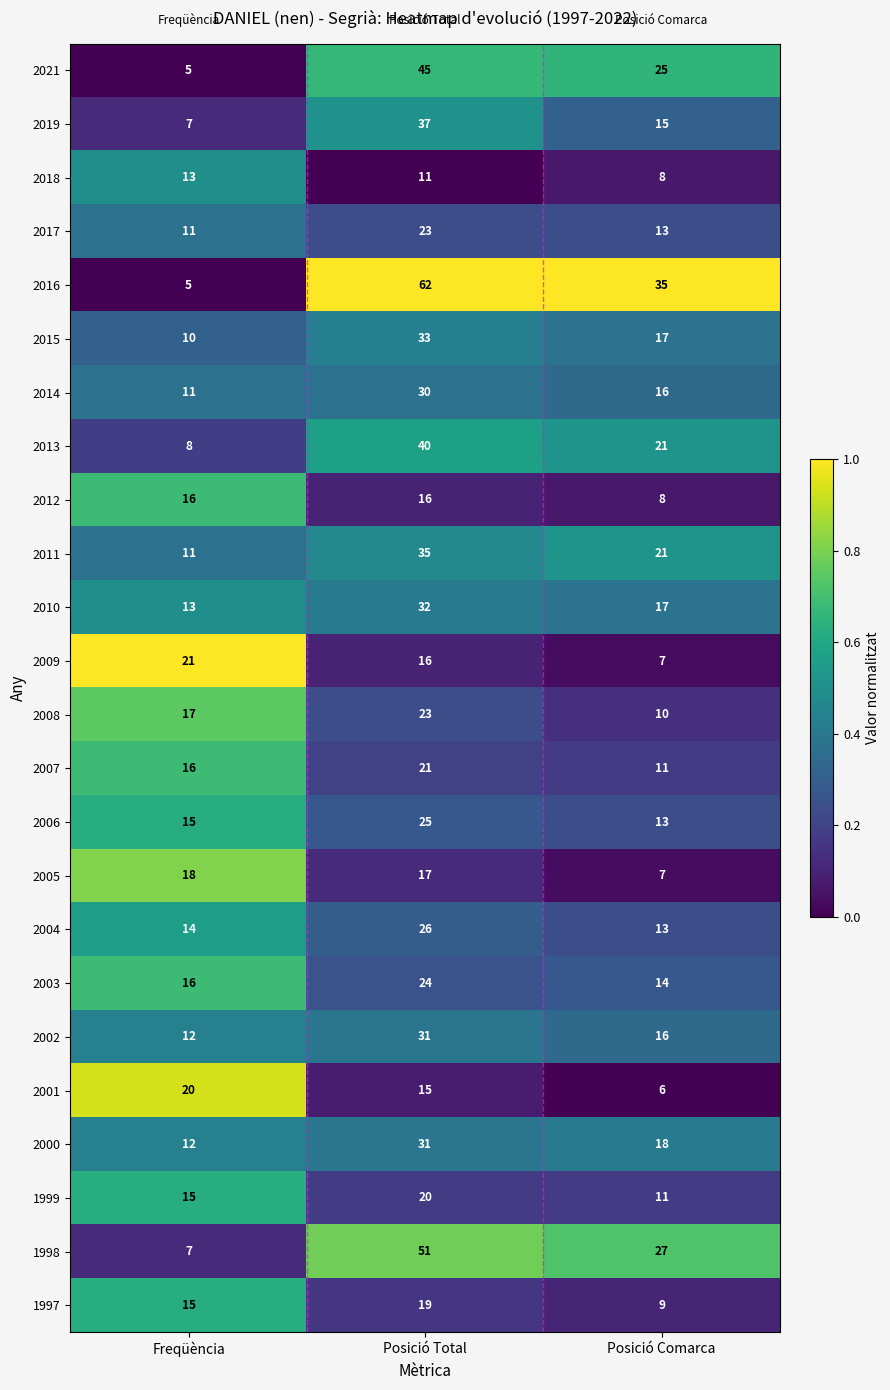

What is the sum of the 2010 values at Posició Total and Freqüència?

45